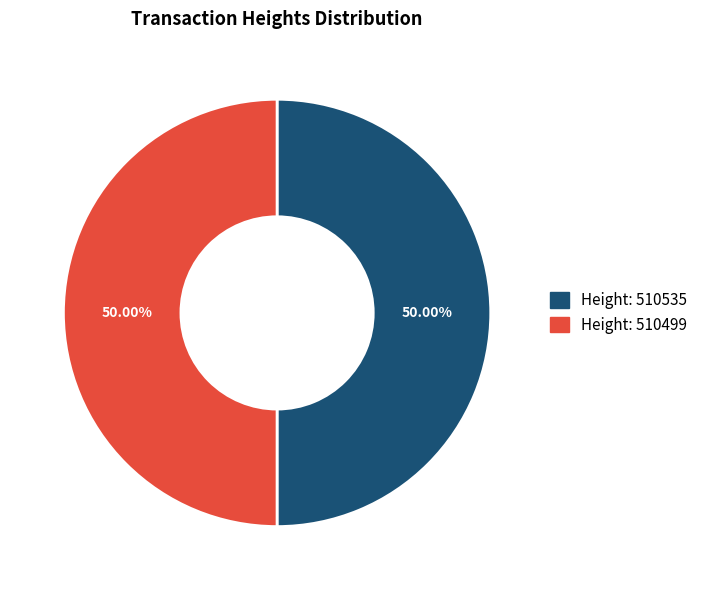

How many slices are in this pie chart?

2